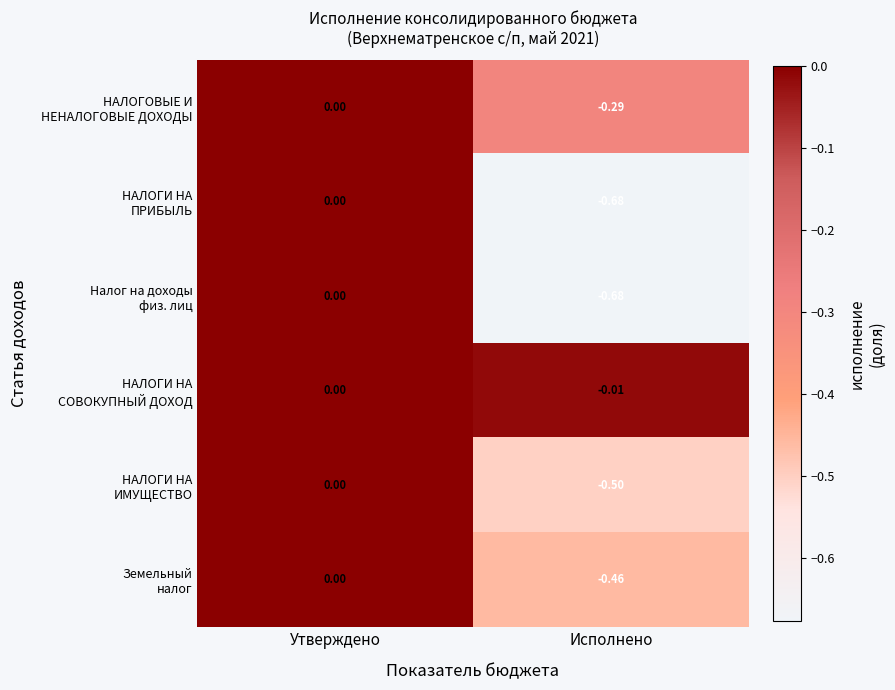

Which category has the highest value across all series?

Утверждено